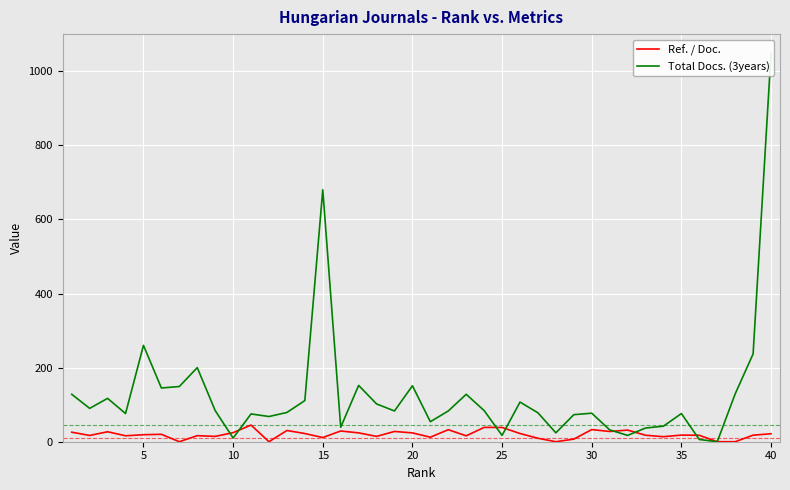

What are all the series names shown in the legend?

Ref. / Doc., Total Docs. (3years)